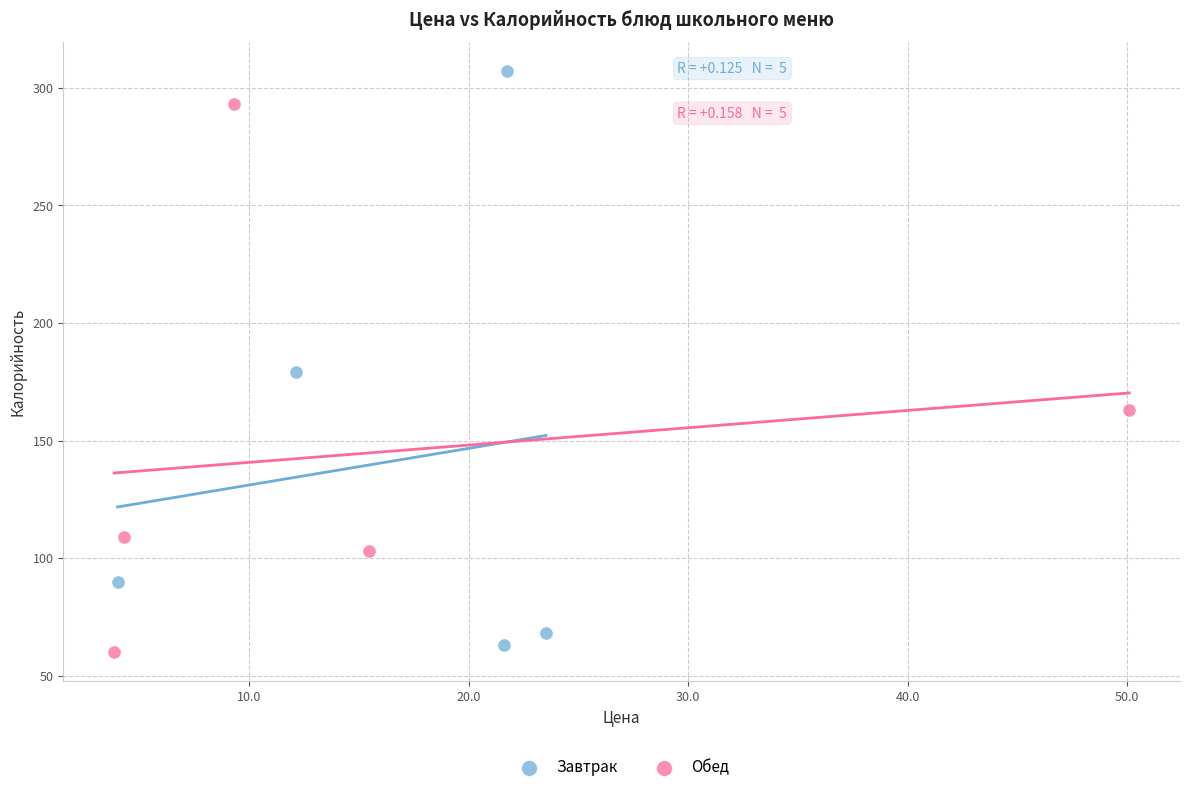

Which series has the widest spread of Y values?

Завтрак